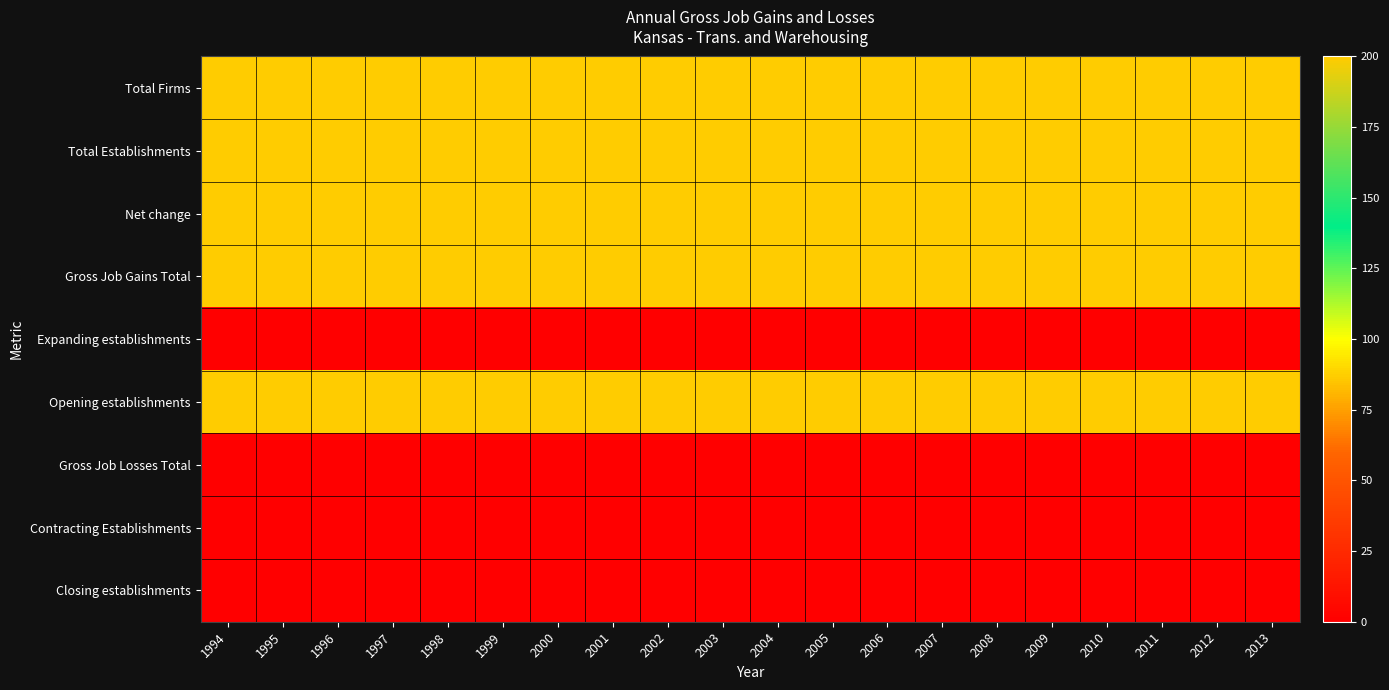

At 2000, list the series in order from largest to smallest.

Total Firms, Total Establishments, Net change, Gross Job Gains Total, Opening establishments, Expanding establishments, Gross Job Losses Total, Contracting Establishments, Closing establishments